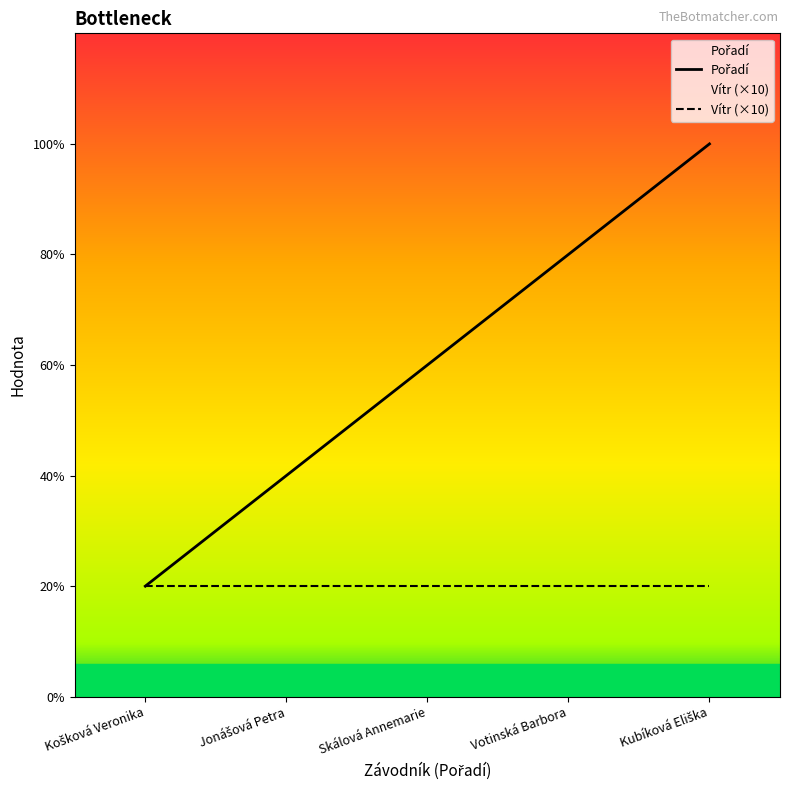

Which category has the lowest value in the Pořadí series?

Košková Veronika